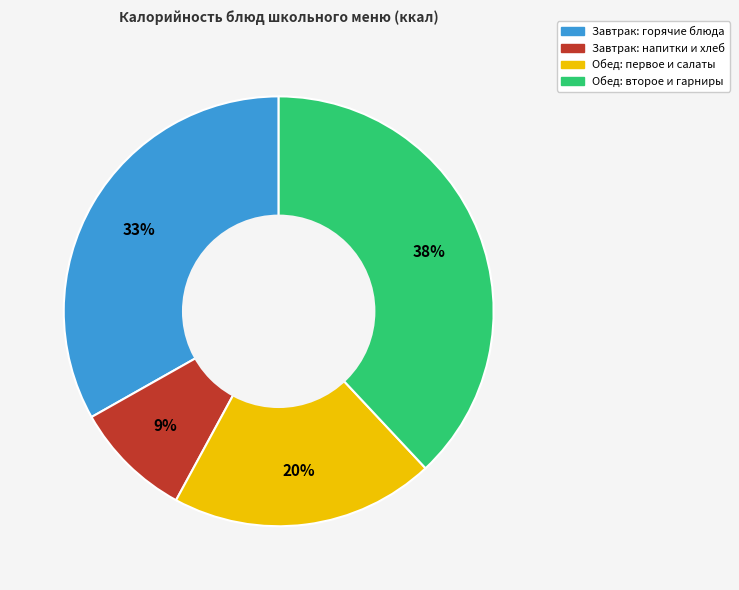

To the nearest percent, what is the average slice percentage?

25%